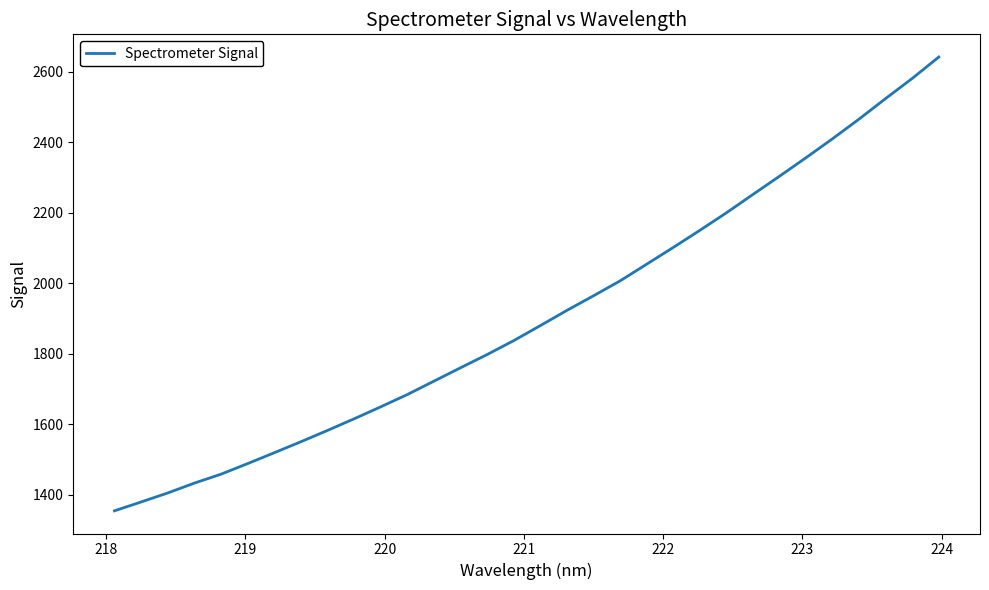

What is the difference between the maximum and minimum values?

1287.1